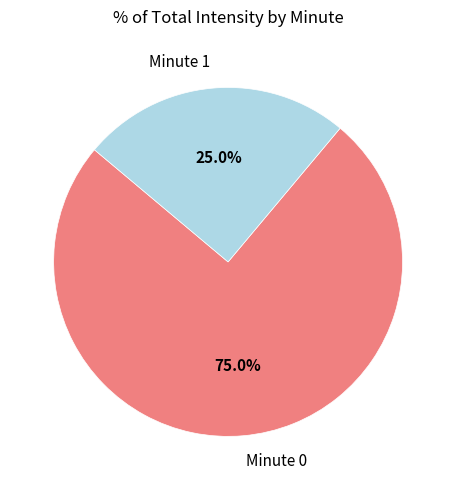

Between Minute 0 and Minute 1, which is larger?

Minute 0